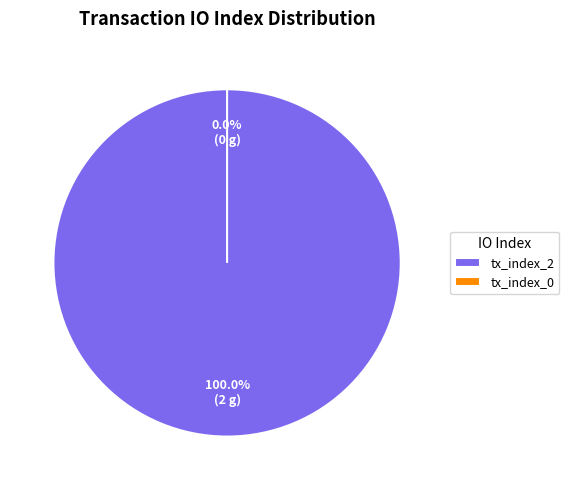

To the nearest percent, what is the combined percentage of tx_index_0 and tx_index_2?

100%